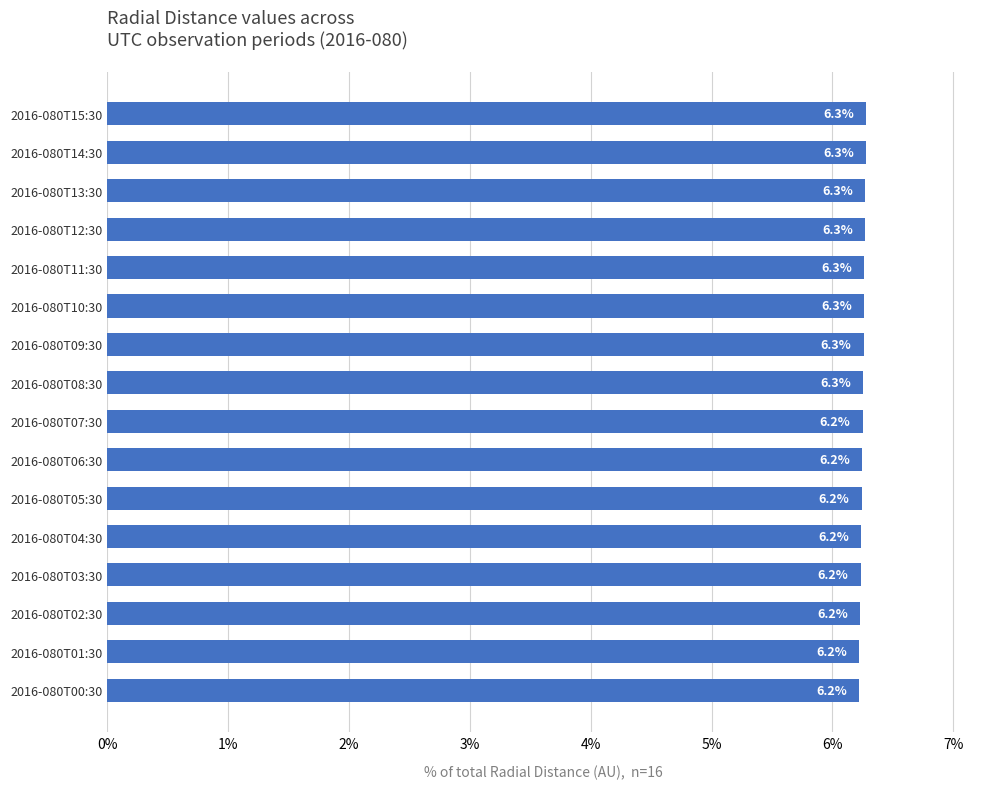

The chart shows a value of 6.3 at 2016-080T15:30. True or false?

True